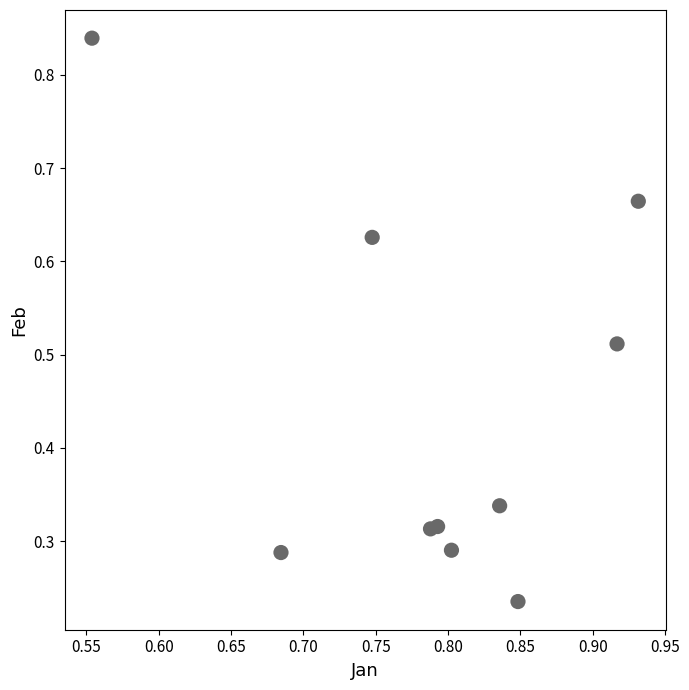

What is the range of X values (max minus min)?

0.4